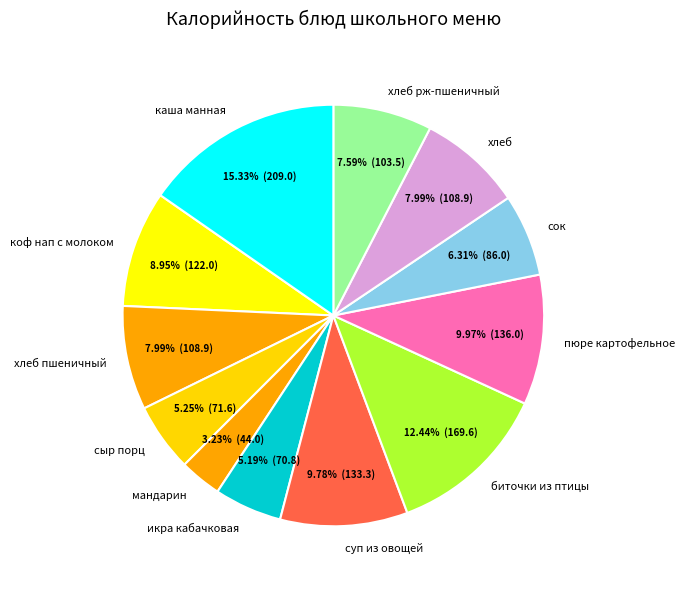

Count the number of slices in the pie.

12